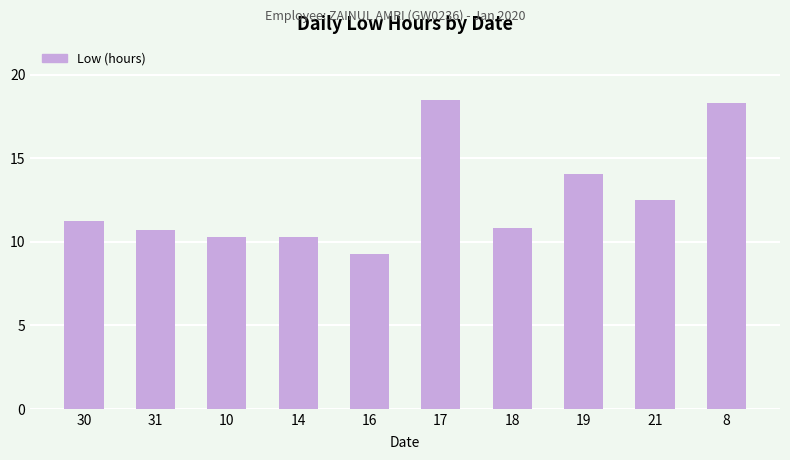

Reading right to left, what are all the values shown in this chart?

8=18.3	21=12.5	19=14.1	18=10.8	17=18.5	16=9.3	14=10.3	10=10.3	31=10.7	30=11.2